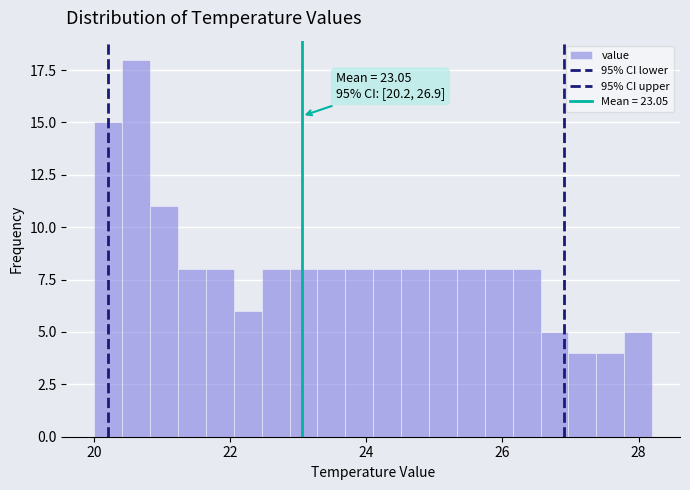

Read against the x-axis, roughly where is the centre of the tallest bar?

20.6